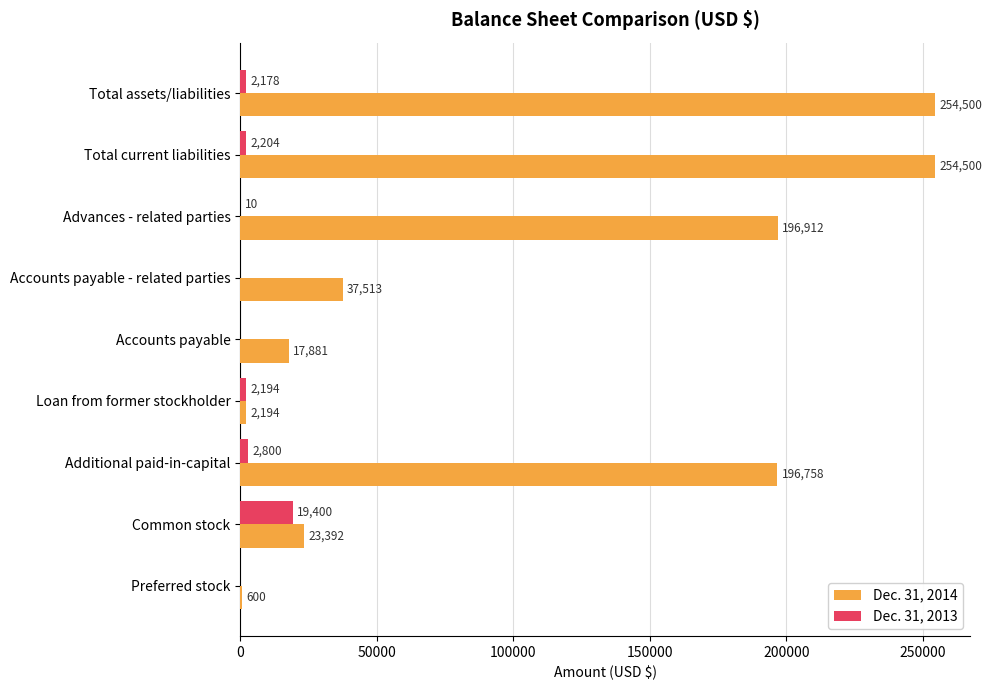

What is the highest value of the Dec. 31, 2013 series?

19400